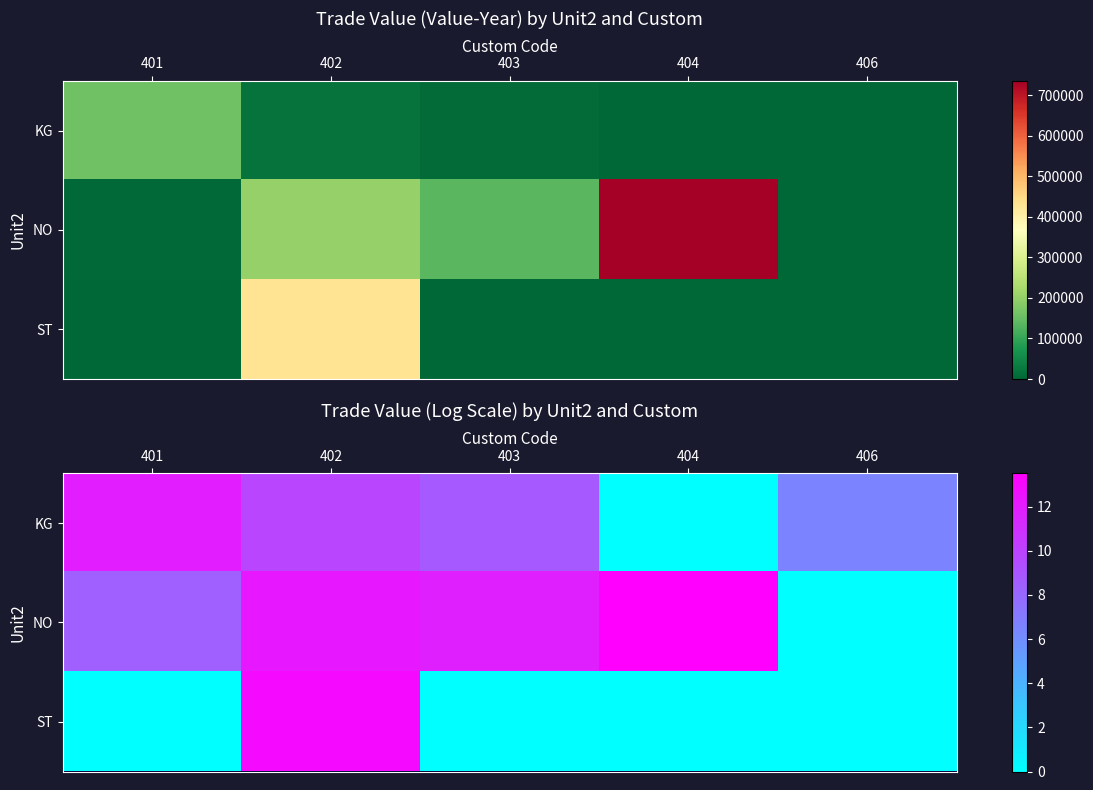

Which category has the lowest value across all series?

404